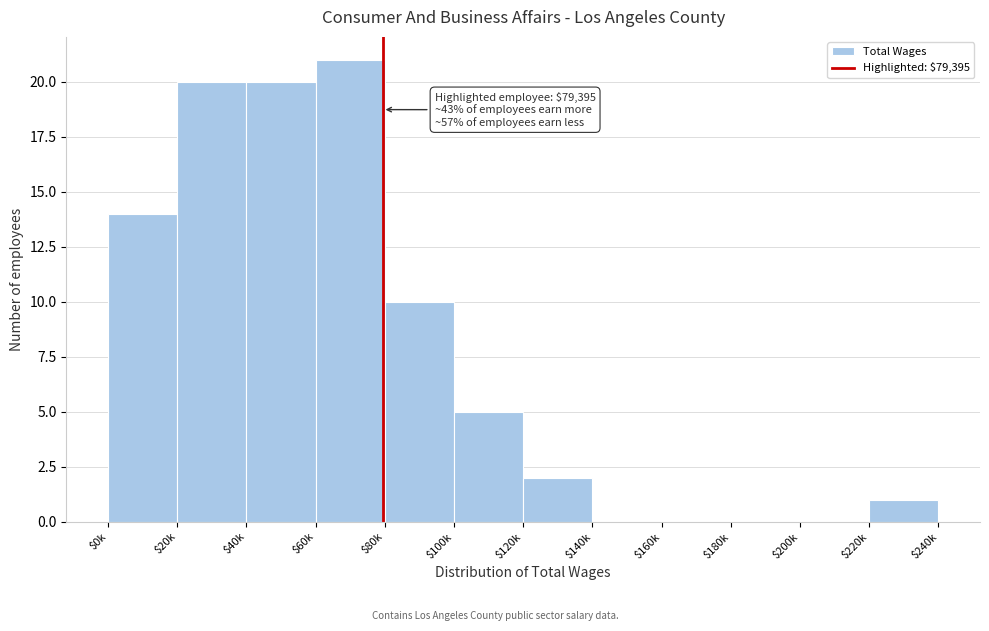

At which category does the chart reach its peak across all series?

$60k